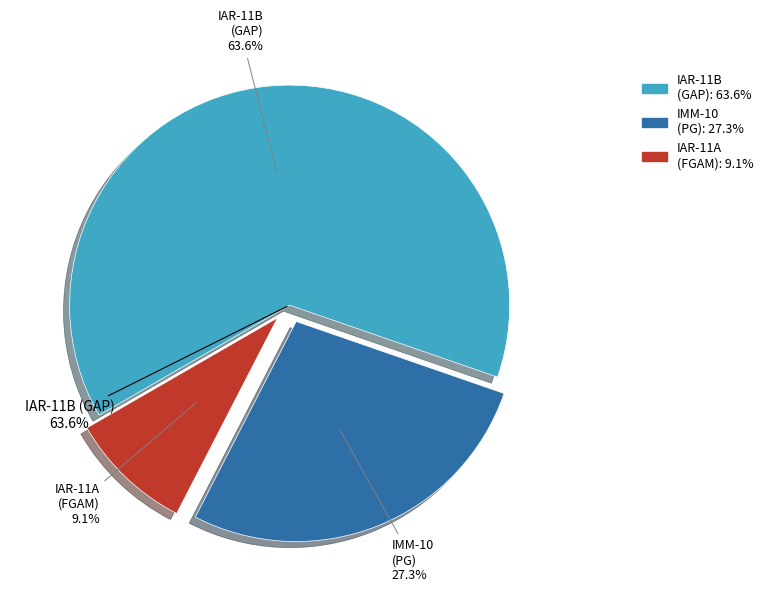

What percentage is the FGAM slice, to the nearest percent?

9%